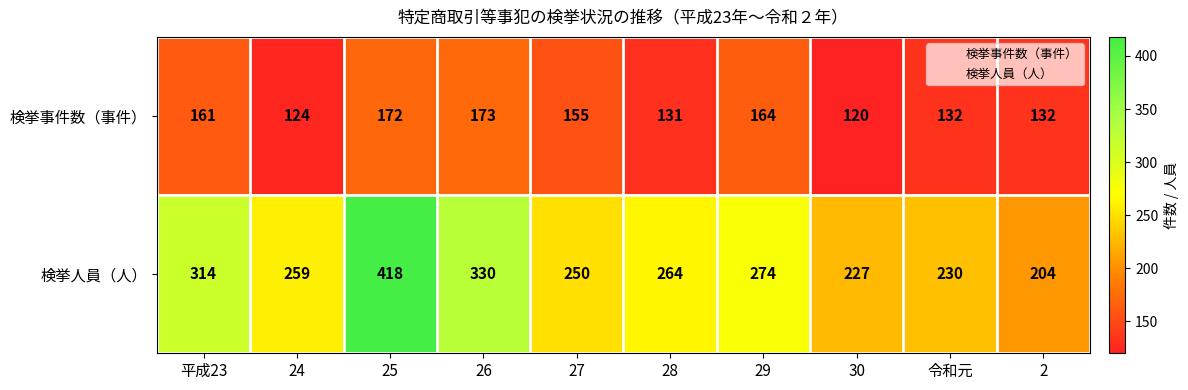

Which series has the widest spread of values?

検挙人員（人）